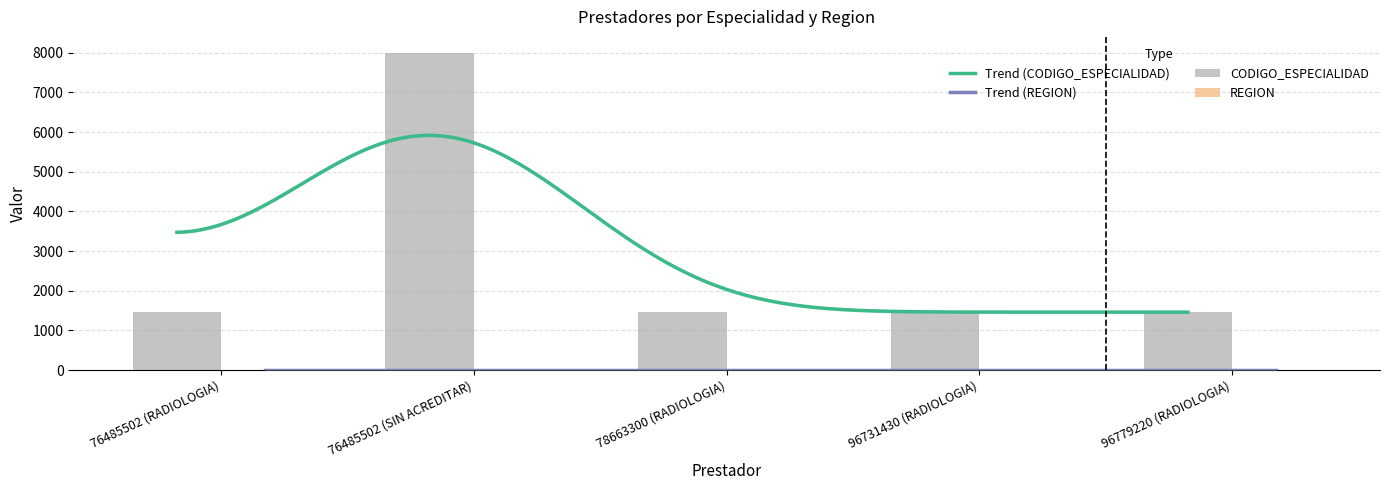

What is the label of the 2nd bar from the left?

76485502 (SIN ACREDITAR)